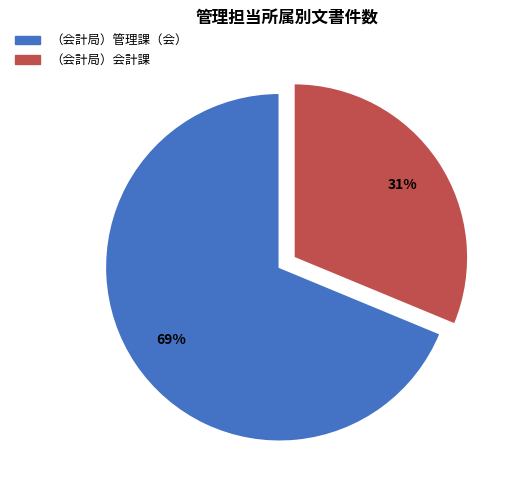

To the nearest percent, what percentage of the pie is （会計局）管理課（会）?

69%